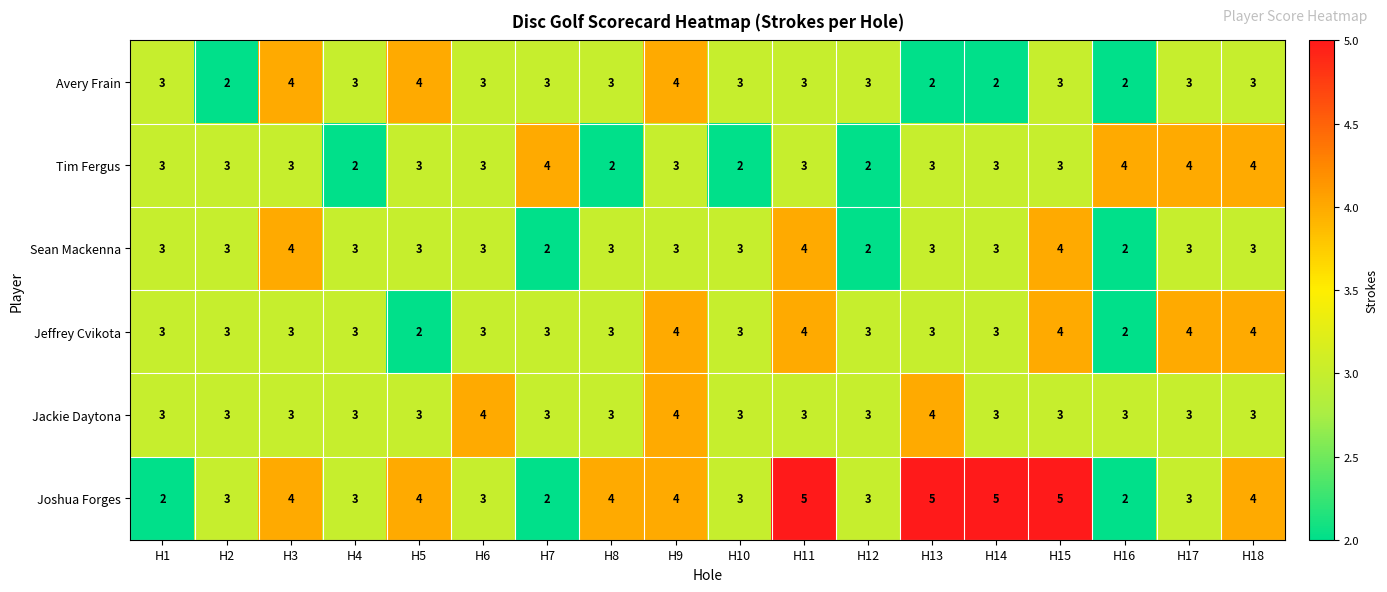

Between H13 and H16, which series saw the biggest shift?

Joshua Forges